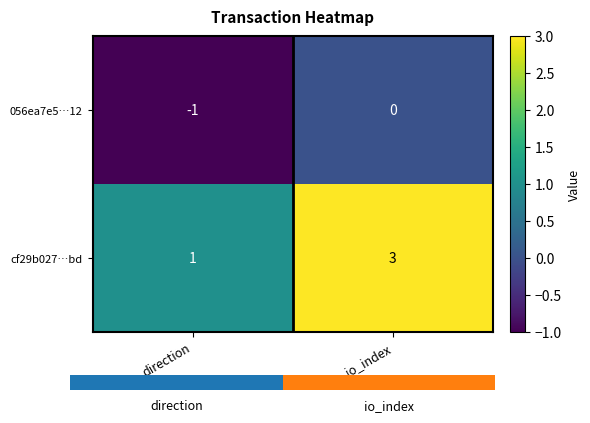

What is the sum of all cf29b027…bd values?

4